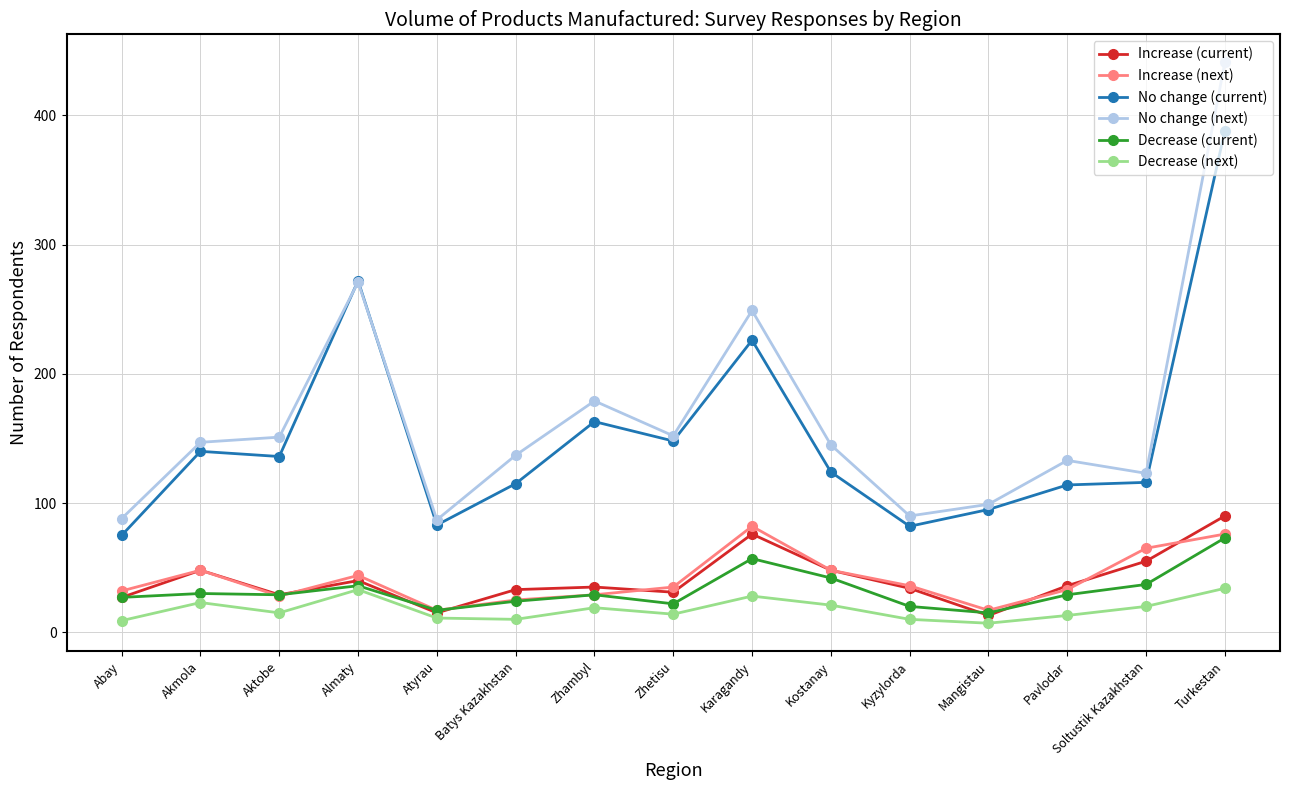

Is this an area chart (filled region under the line)?

No